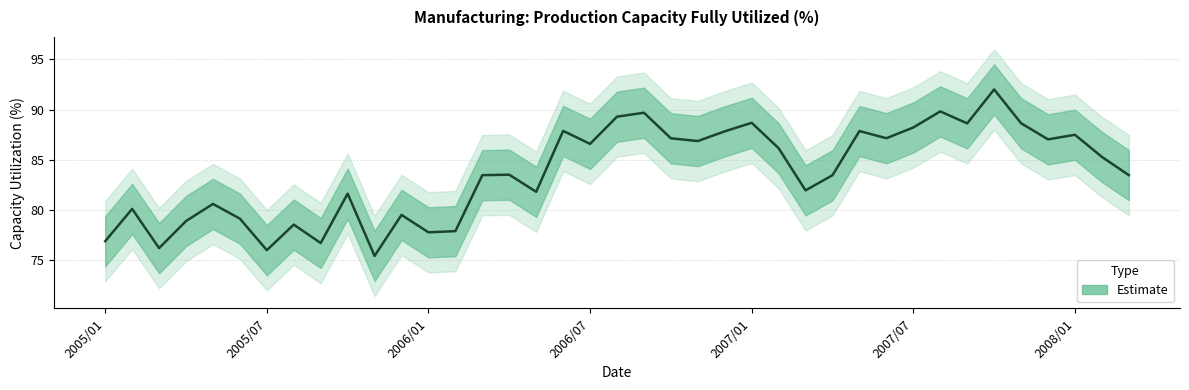

The chart shows a value of 115.8 at 2006/01. True or false?

False